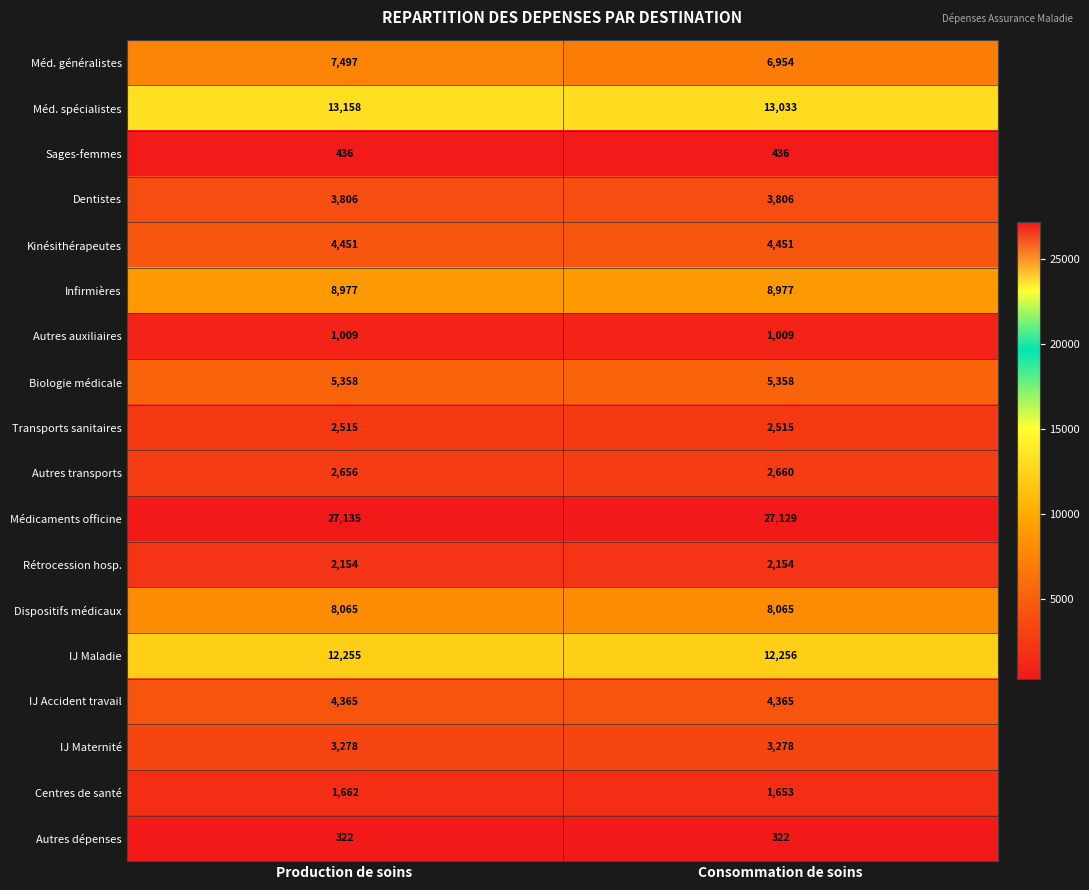

What is the total value across all series at Consommation de soins?

108421